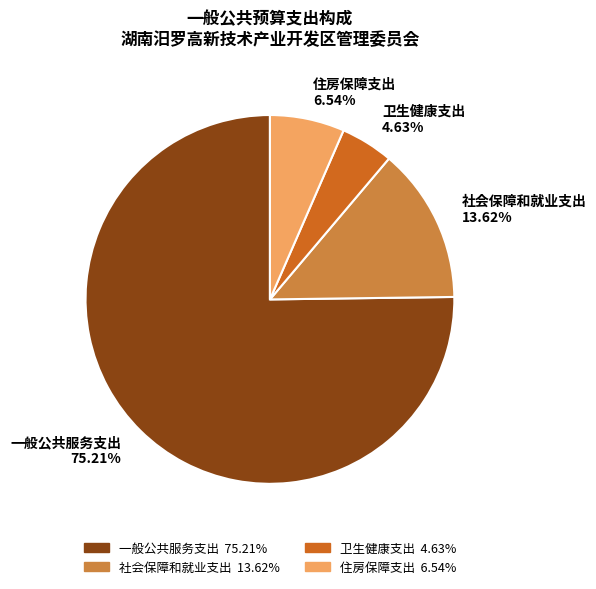

Combined, what portion of the pie is 卫生健康支出 and 住房保障支出?

11.2%